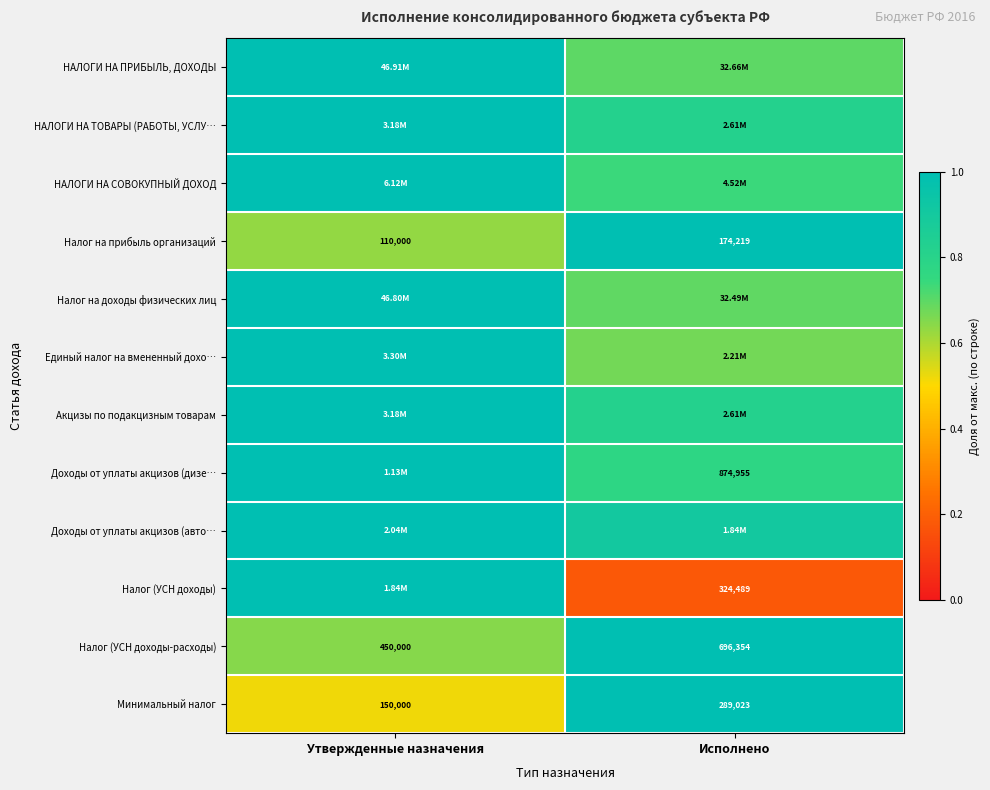

At which label does Минимальный налог reach its peak?

Исполнено